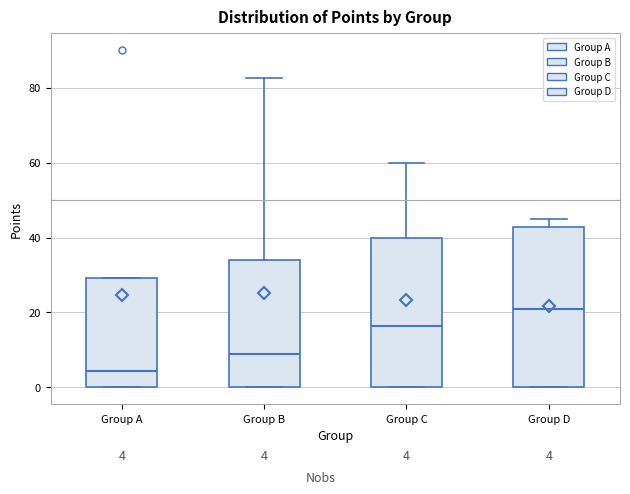

Which box's median line is the lowest?

Group A